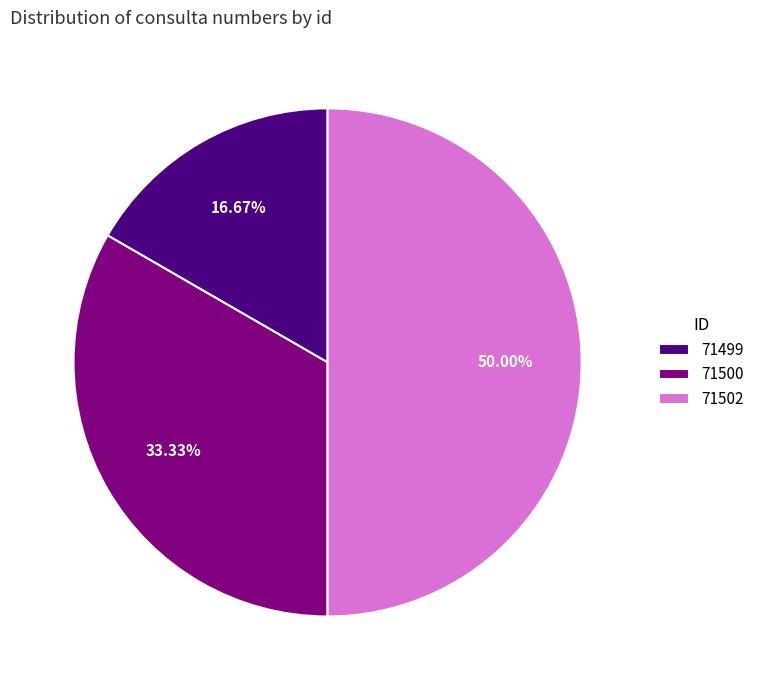

Does 71499 account for over 50% of the chart?

No